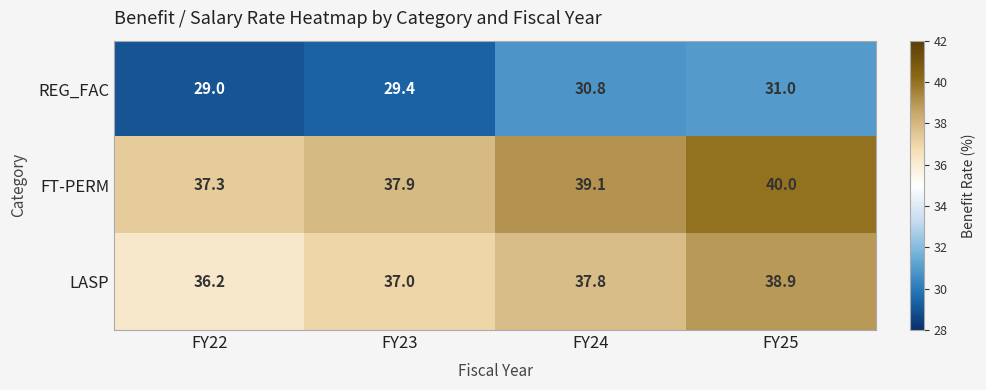

True or false: FT-PERM has a value of 37.3 at FY22.

True